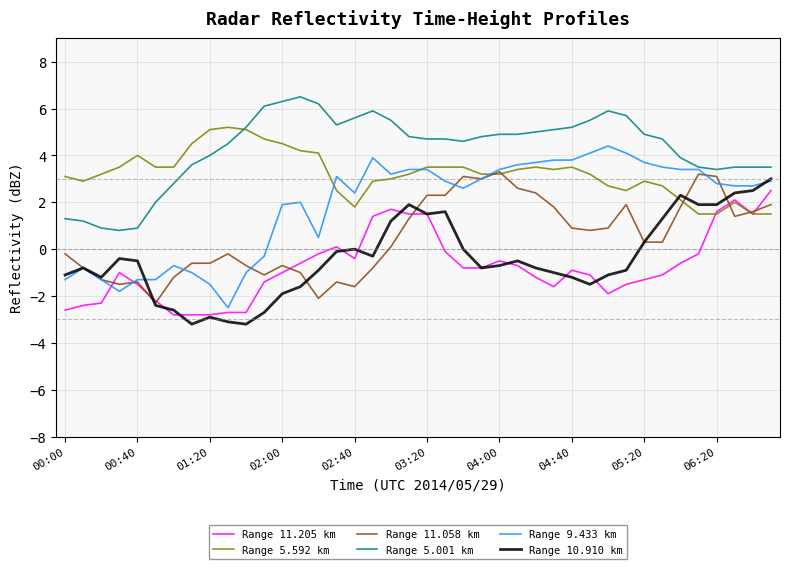

Which series has the largest total across all categories?

Range 5.001 km